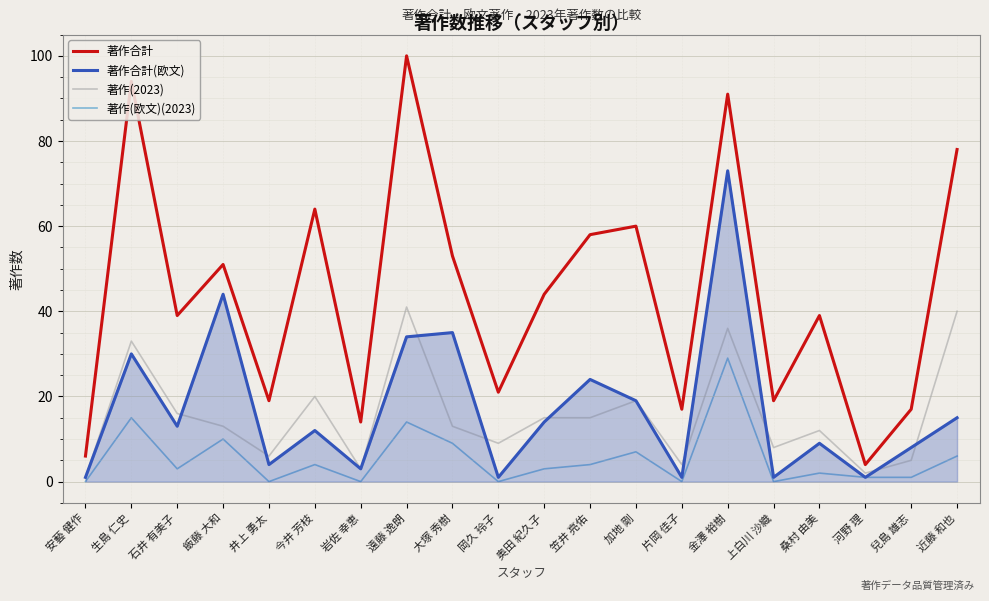

Rank the series at 桑村 由美 from highest to lowest value.

著作合計, 著作(2023), 著作合計(欧文), 著作(欧文)(2023)